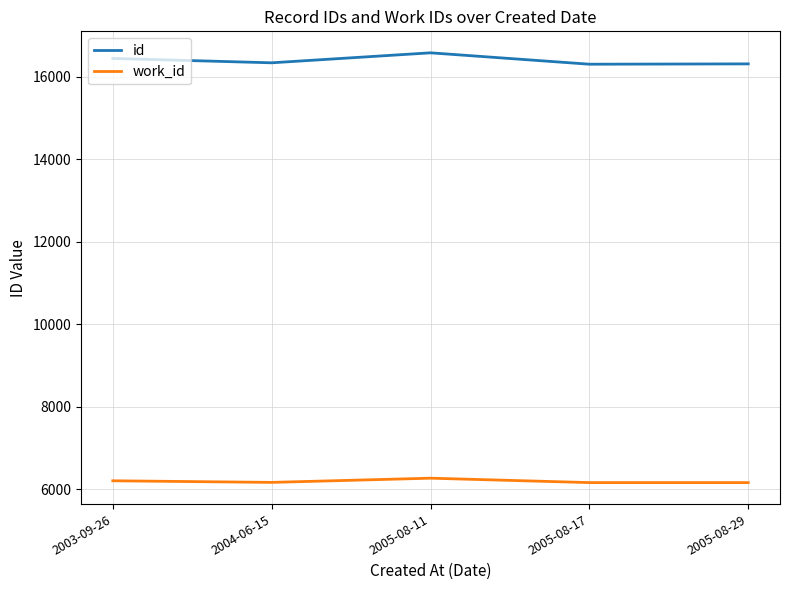

What is the smallest value displayed?

6163